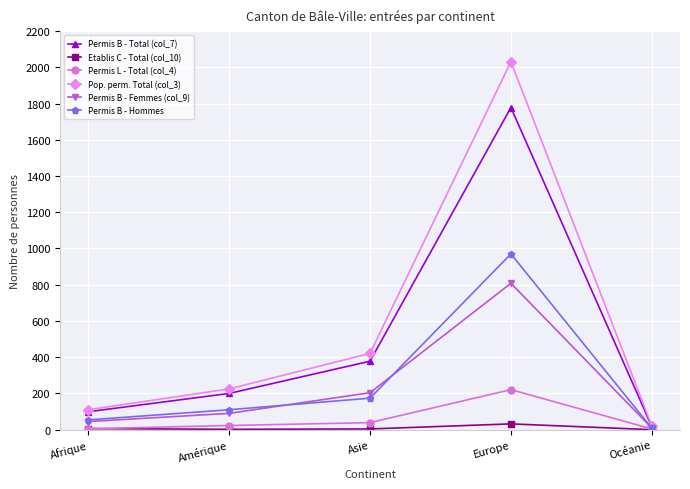

Between Amérique and Océanie, which series saw the biggest shift?

Pop. perm. Total (col_3)